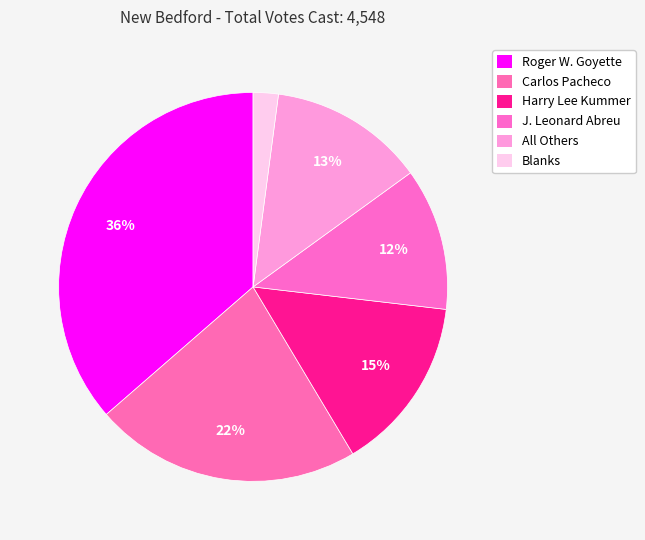

What portion of the pie excludes J. Leonard Abreu?

88.2%